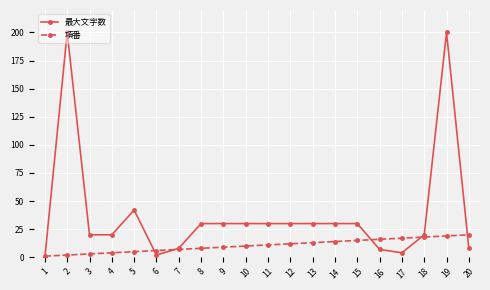

Between 2 and 8, which series saw the biggest shift?

最大文字数